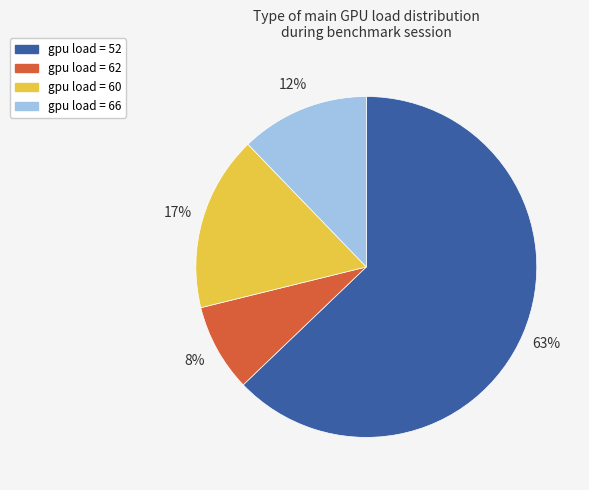

Which category accounts for the majority?

gpu load = 52